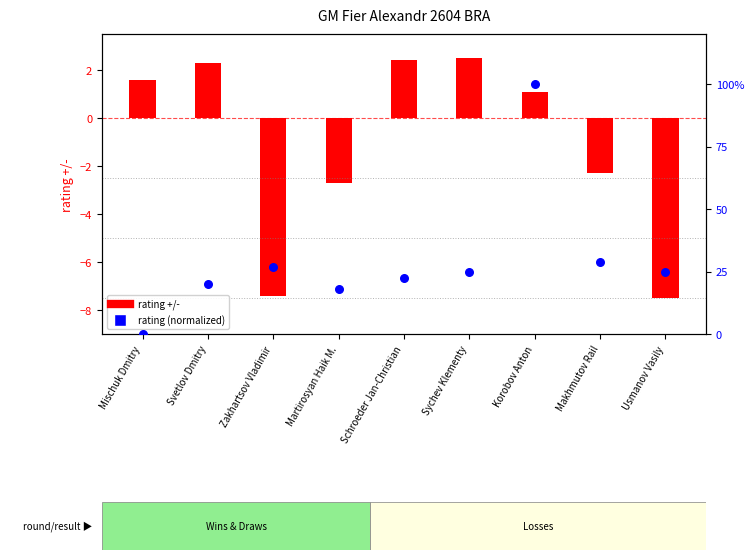

What is the total value across all series at Schroeder Jan-Christian?

24.9